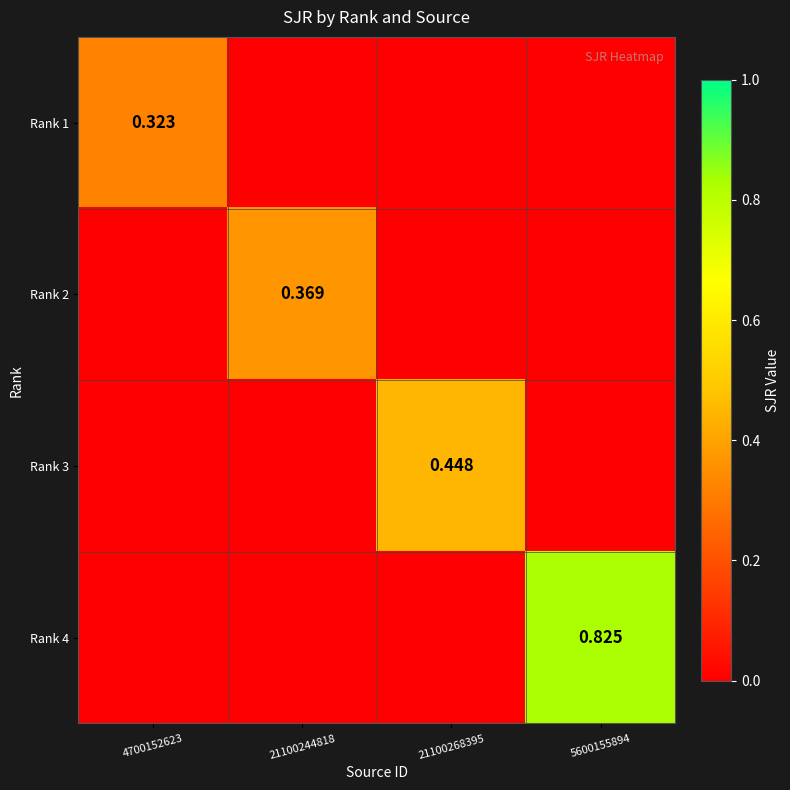

How many data points does each series have?

4